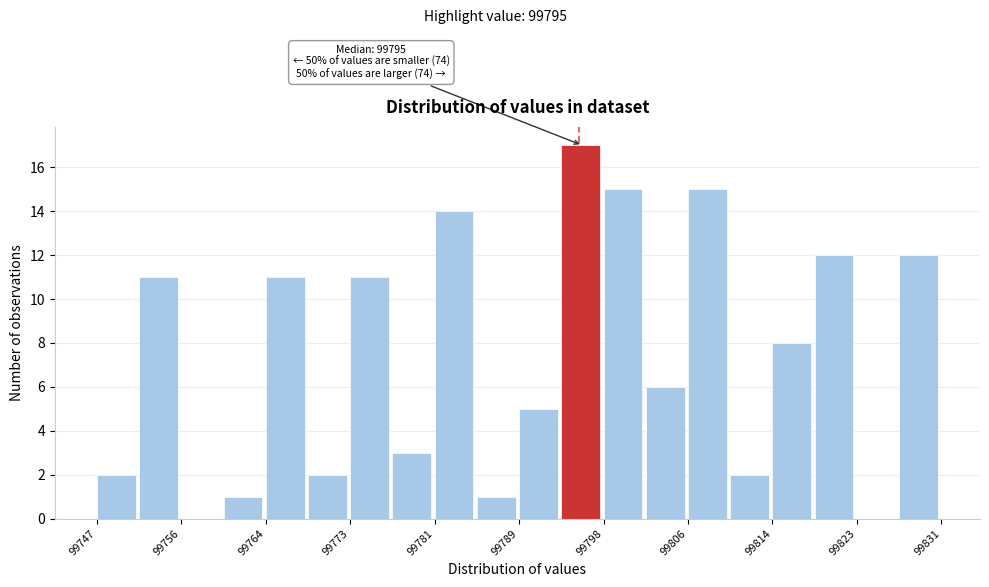

Which range on the x-axis has the tallest bar?

99793 to 99798